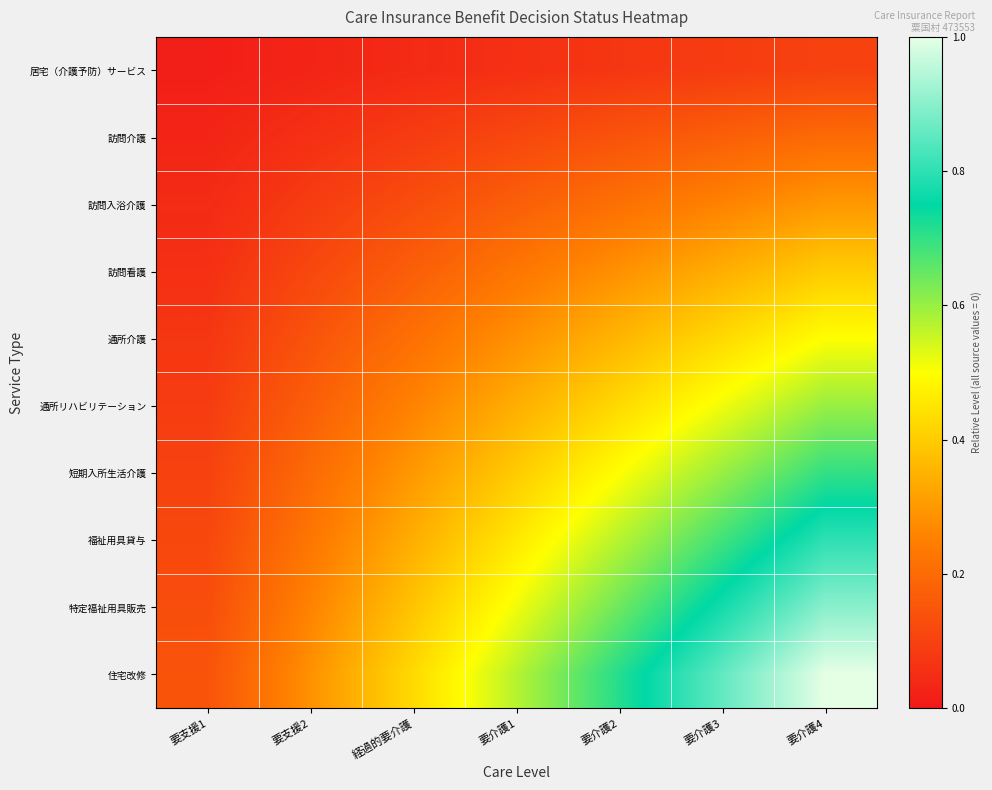

Which series has the largest range (max minus min)?

住宅改修